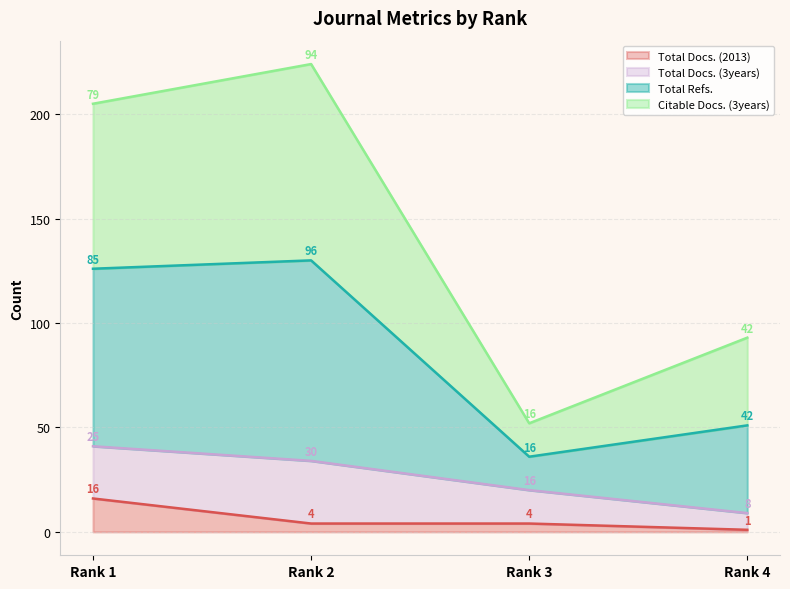

What is the average value of the Total Docs. (2013) series?

6